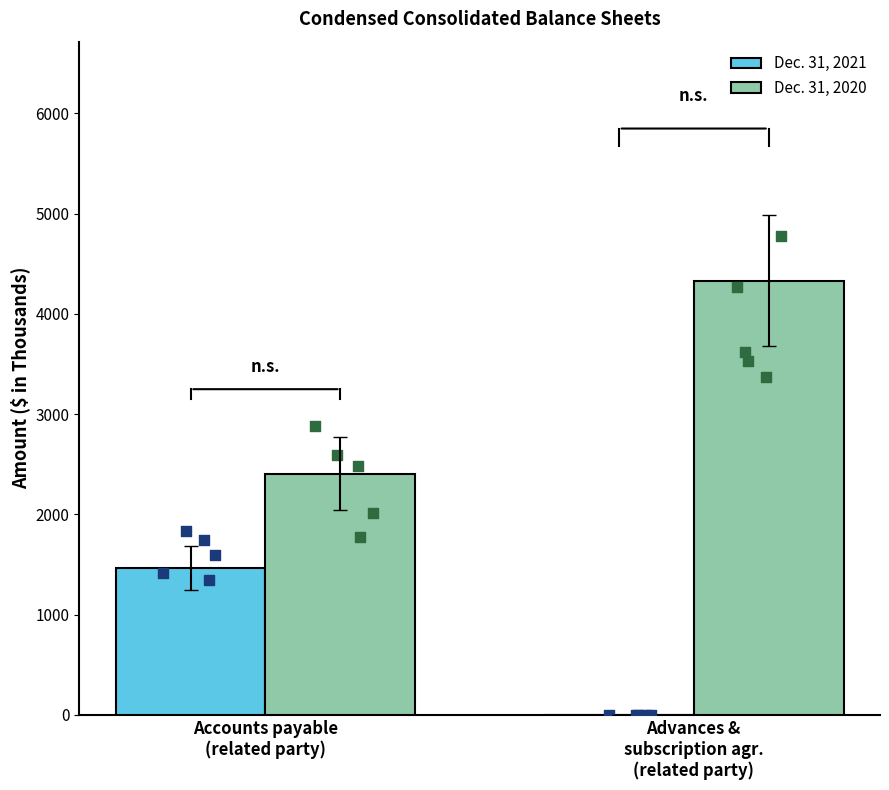

Which series contains the lowest Y value?

Dec. 31, 2021